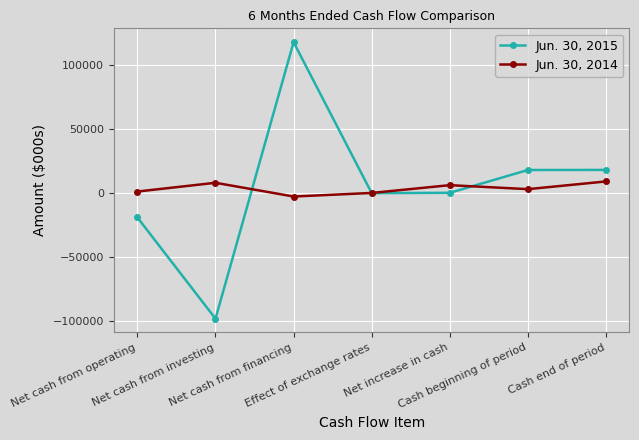

Which series has the largest range (max minus min)?

Jun. 30, 2015